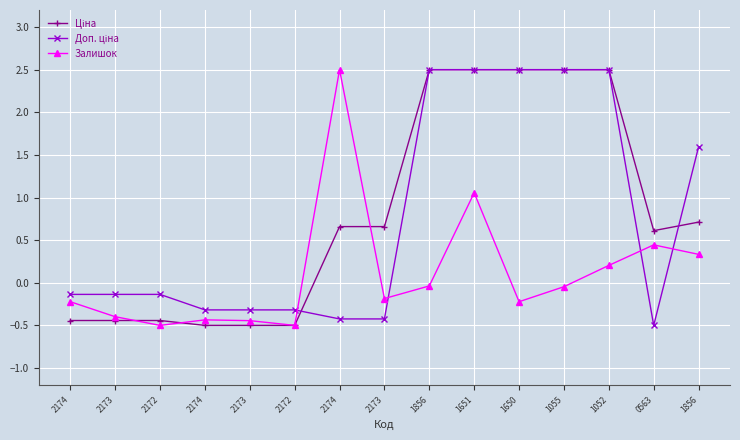

Does the chart have visible grid lines?

Yes